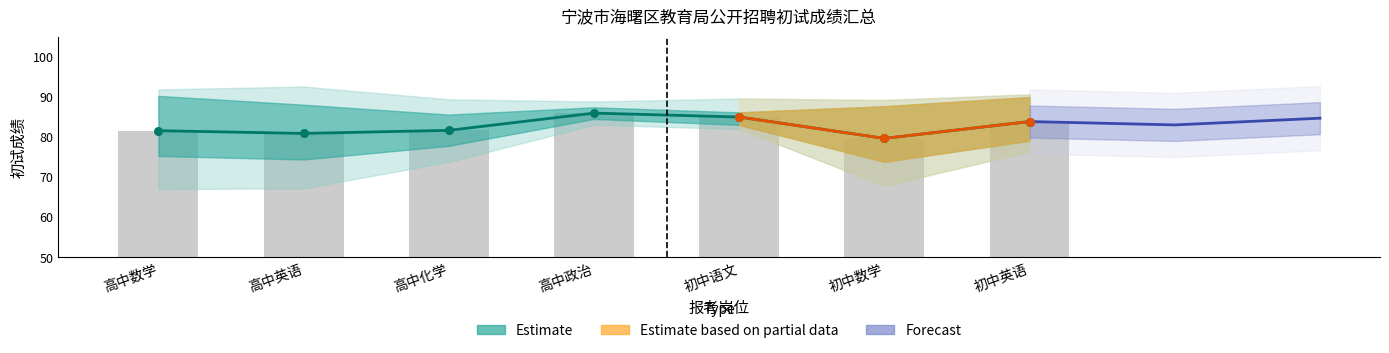

Between 初中语文 and 高中政治, which is larger?

高中政治